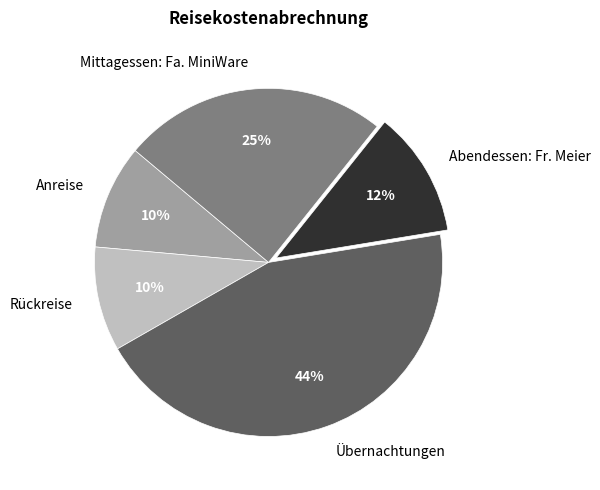

Is the sum of Rückreise and Abendessen: Fr. Meier greater than half?

No